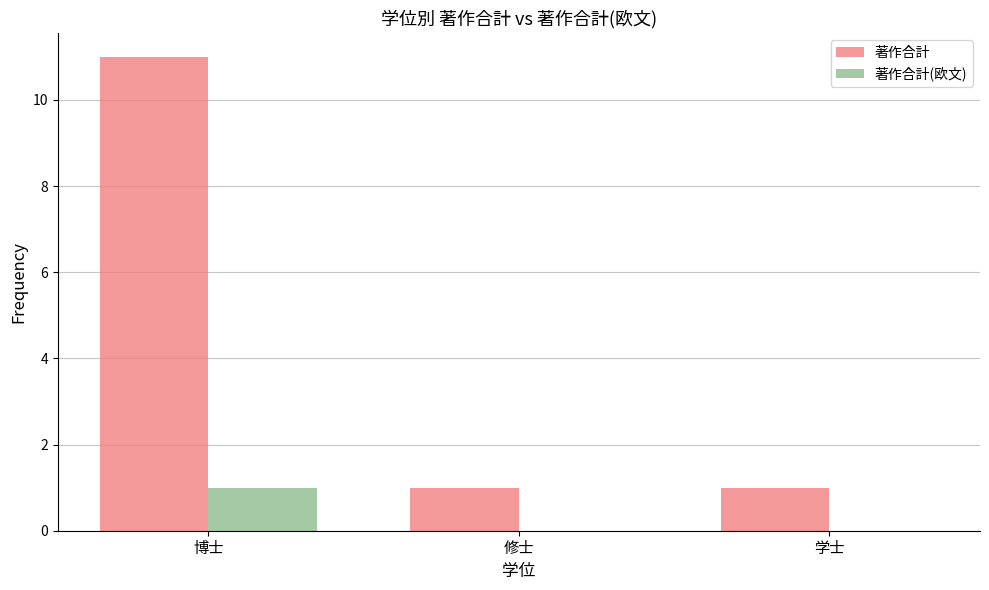

What is the sum of the 著作合計 values at 博士 and 修士?

12